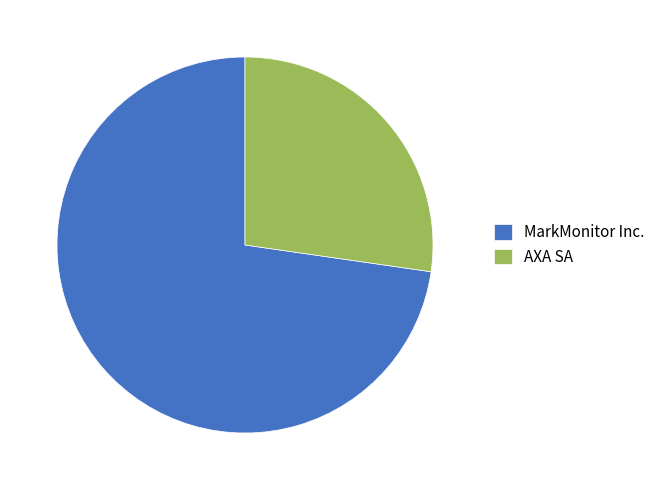

How many segments does this pie chart have?

2